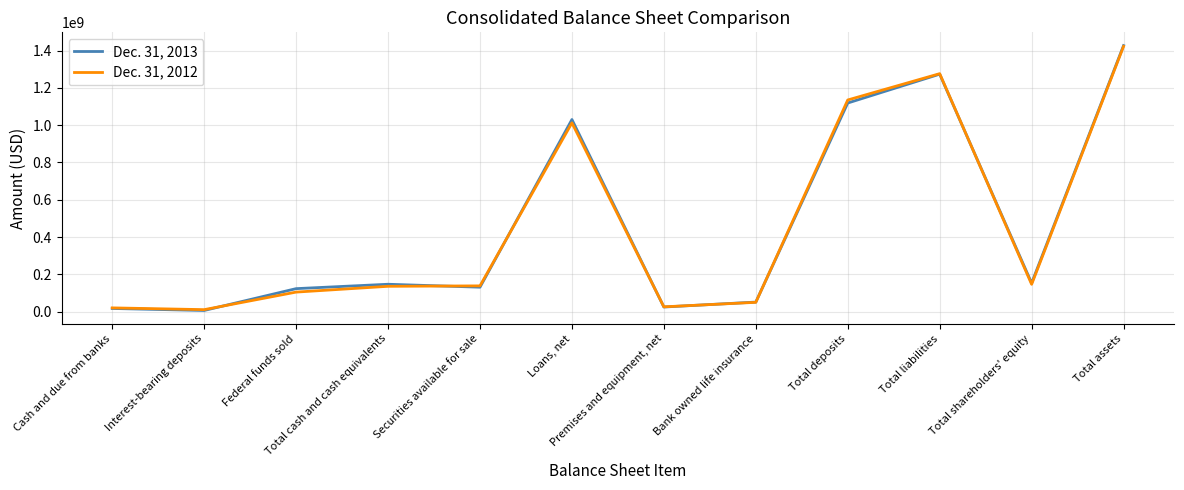

At which label is Dec. 31, 2012 closest to 716874000?

Loans, net